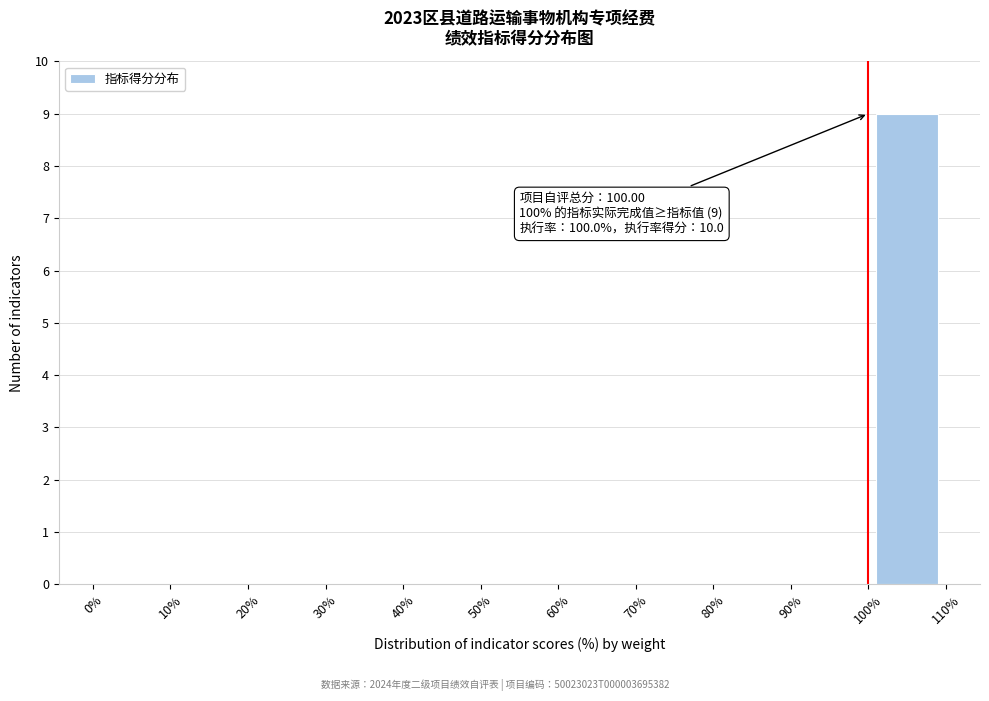

Which range on the x-axis has the tallest bar?

100% to 110%